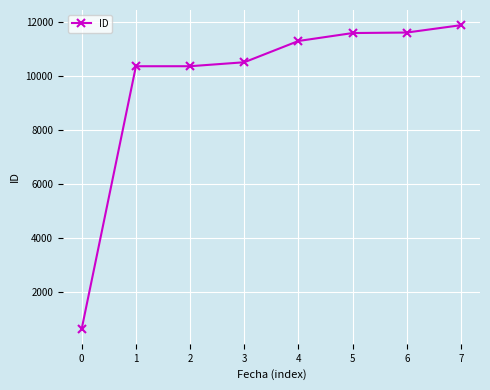

Does the chart have visible grid lines?

Yes